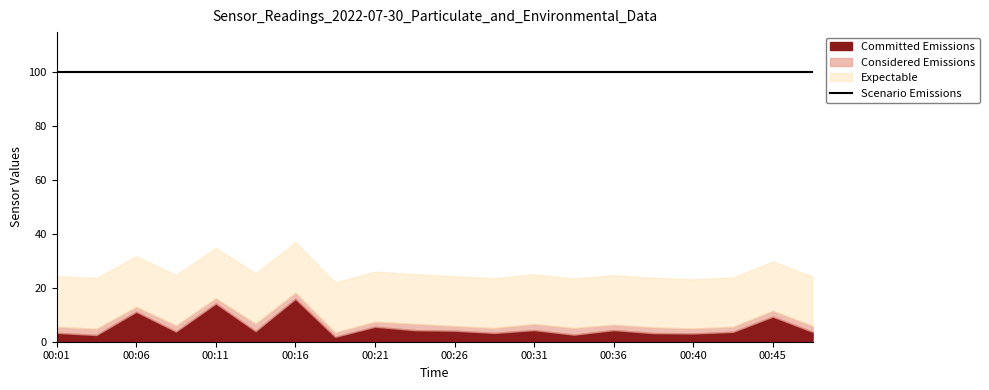

What is the minimum value shown in the chart?

1.6